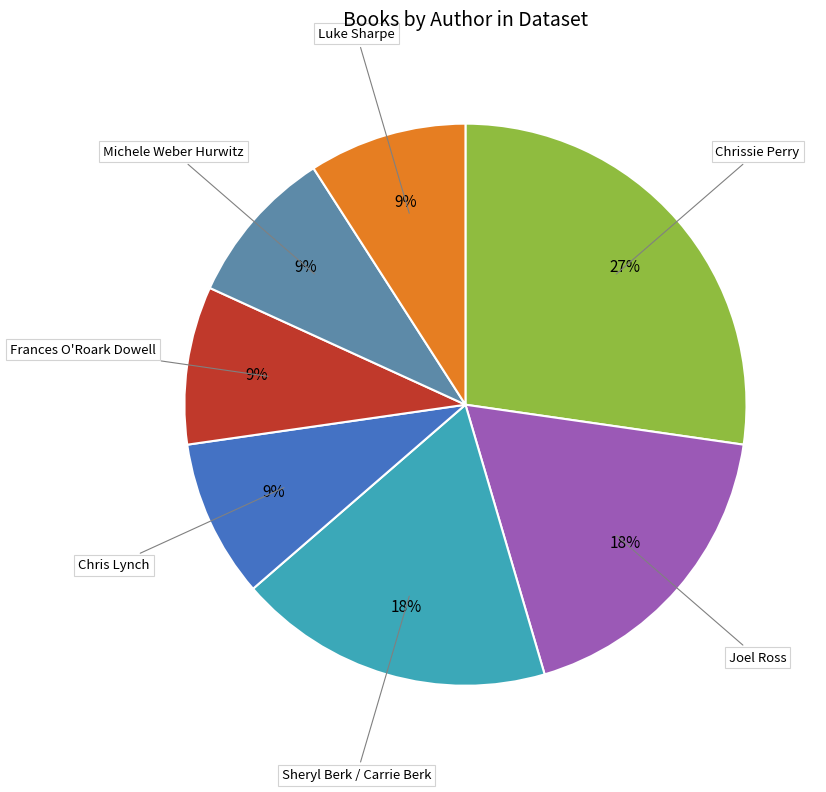

How many segments does this pie chart have?

7